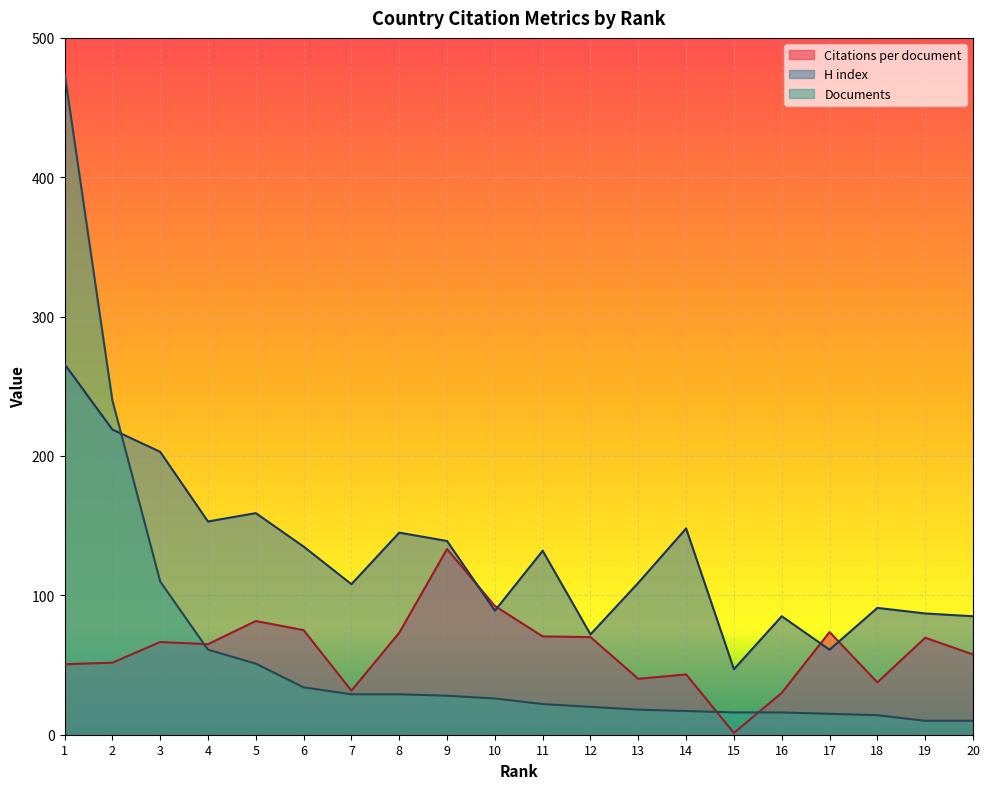

What are all the series names shown in the legend?

Citations per document, H index, Documents